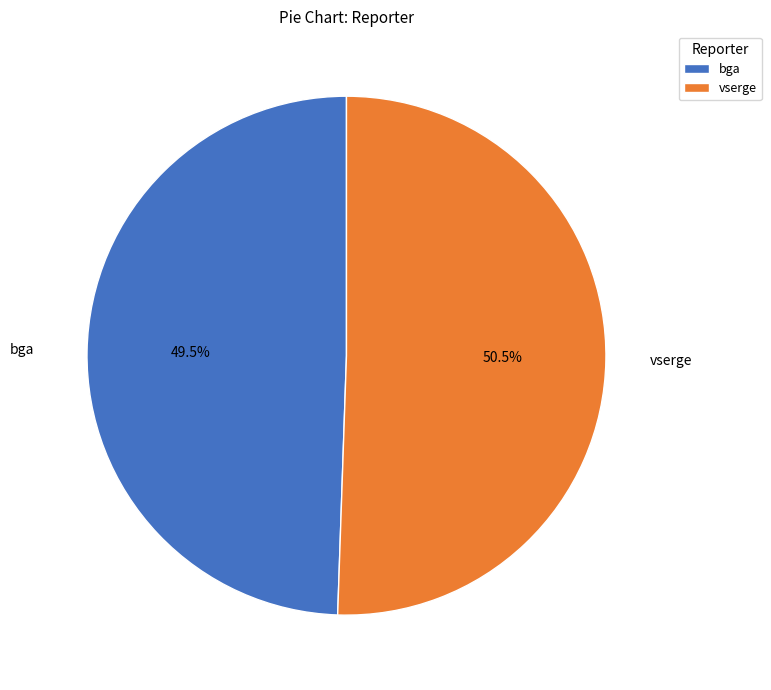

Which category has the biggest portion of the pie?

vserge